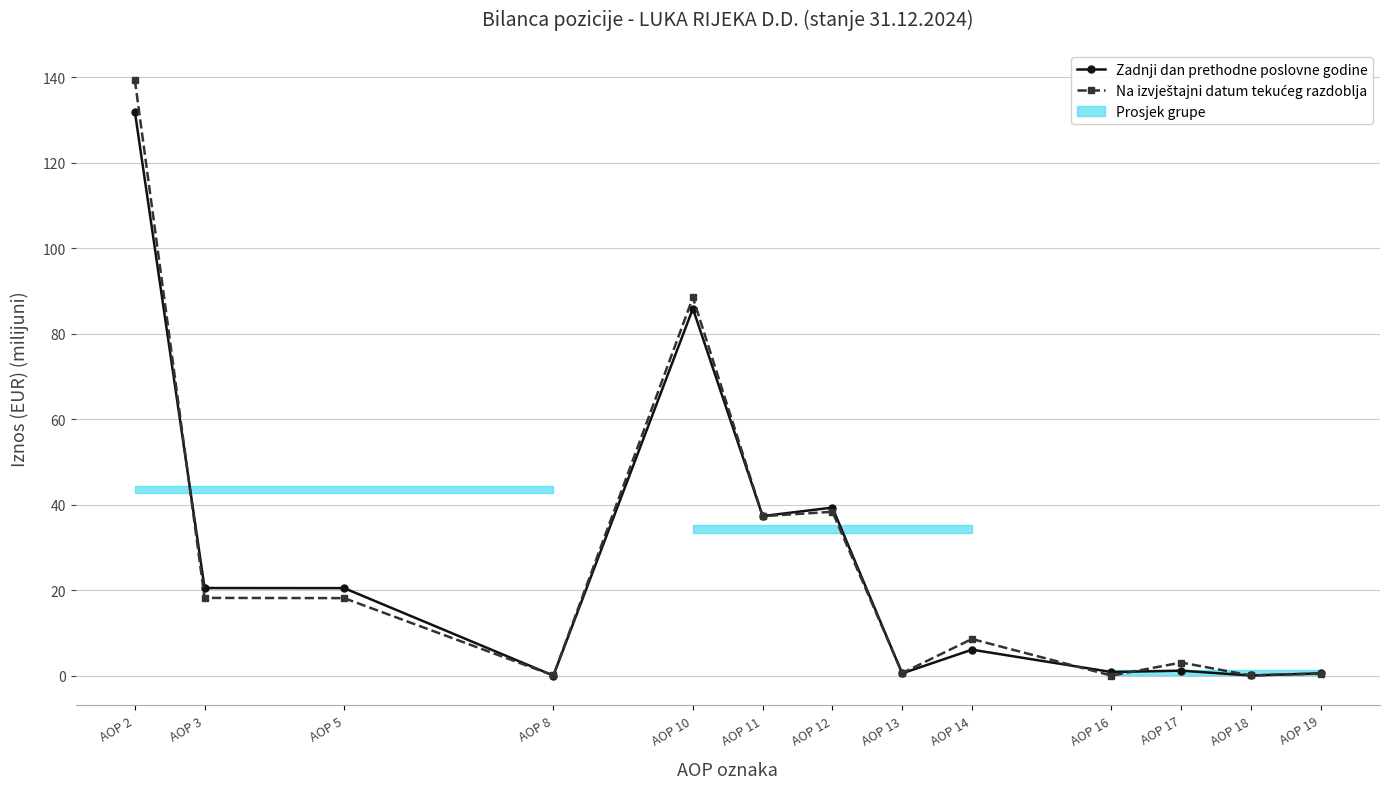

True or false: Zadnji dan prethodne poslovne godine has a value of 29.8 at AOP 3.

False